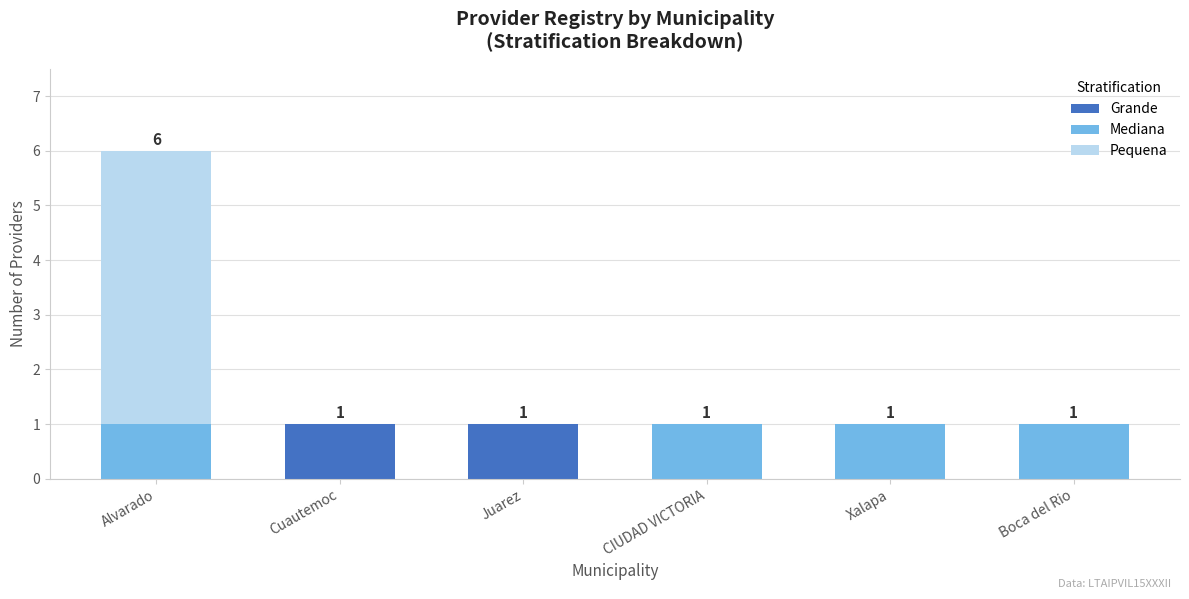

At which category is the sum across all series the highest?

Alvarado